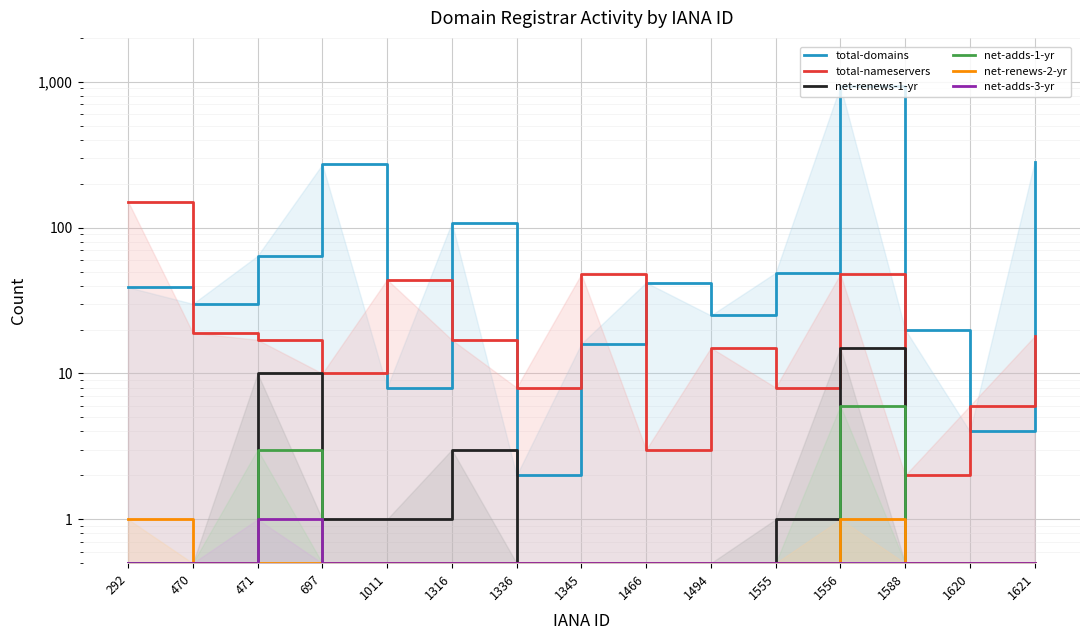

In net-renews-2-yr, how many points are higher than both neighbors (excluding endpoints)?

1